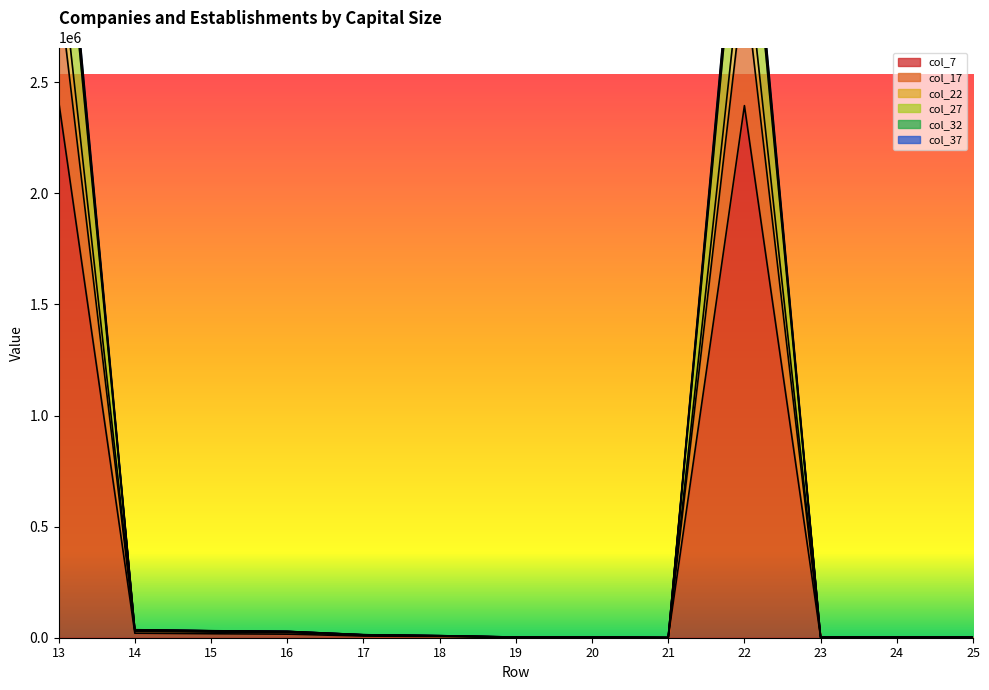

Where does the col_32 series first go above 8946?

13